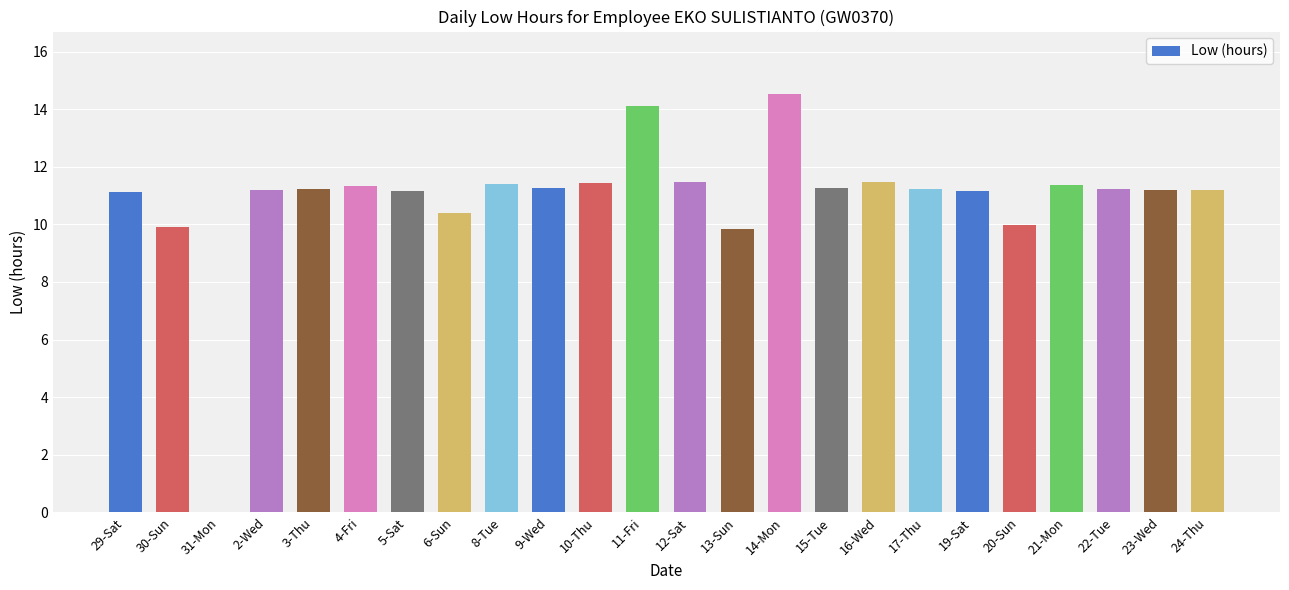

Which category has the highest value across all series?

14-Mon